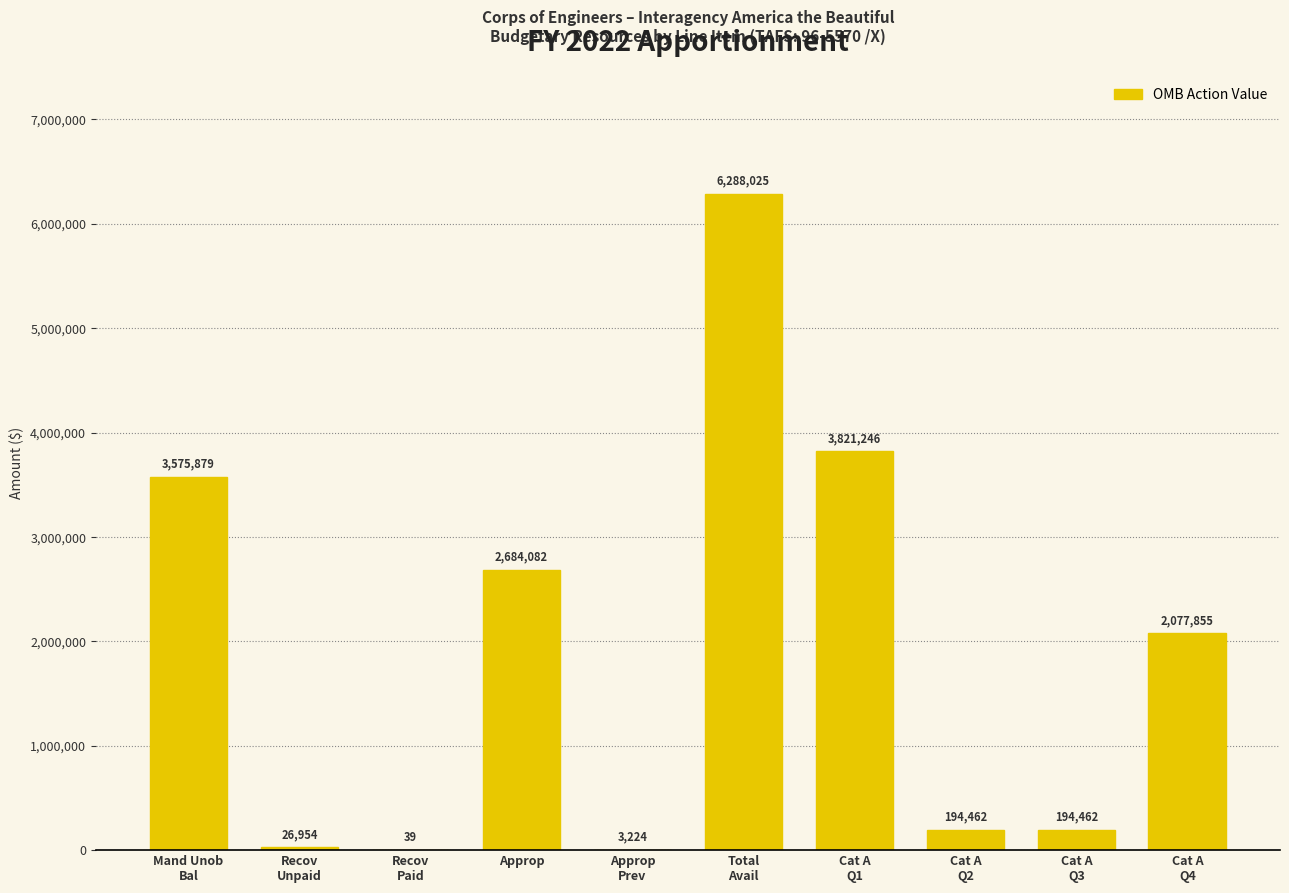

What is the greatest value displayed?

6288025